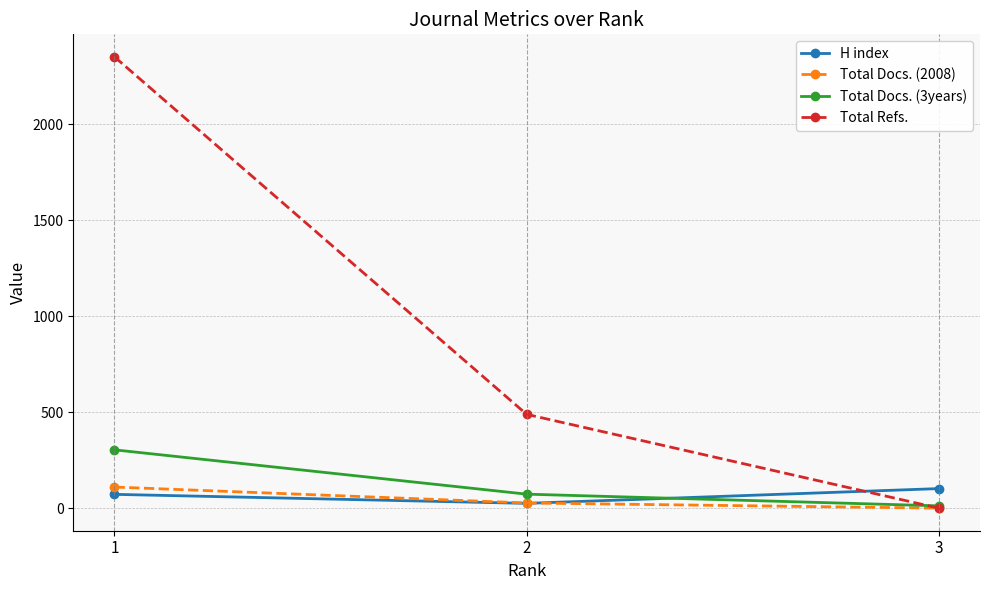

Reading left to right, transcribe all the data shown in this chart.

H index: 72	25	102
Total Docs. (2008): 110	27	0
Total Docs. (3years): 304	73	12
Total Refs.: 2352	489	0